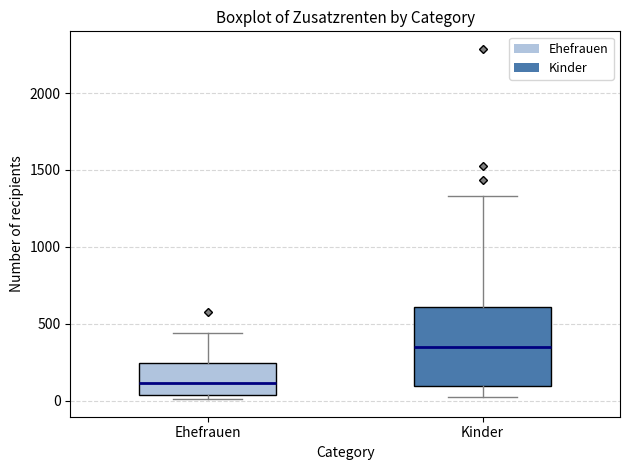

Comparing the boxes themselves (not the whiskers), which one is the tallest?

Kinder